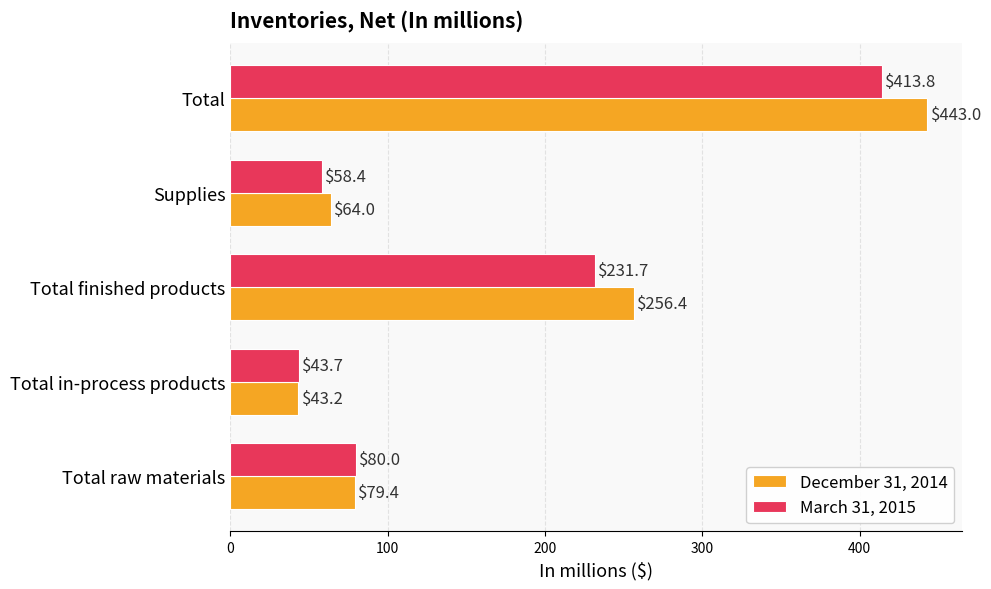

What is the smallest value displayed?

43.2